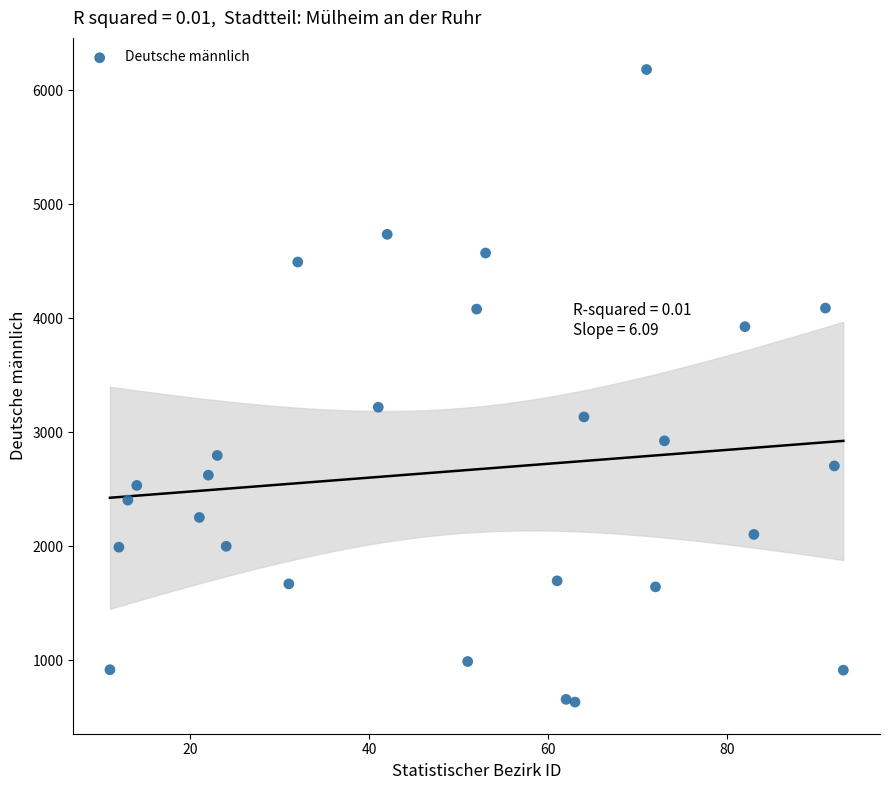

What is the range of X values (max minus min)?

82